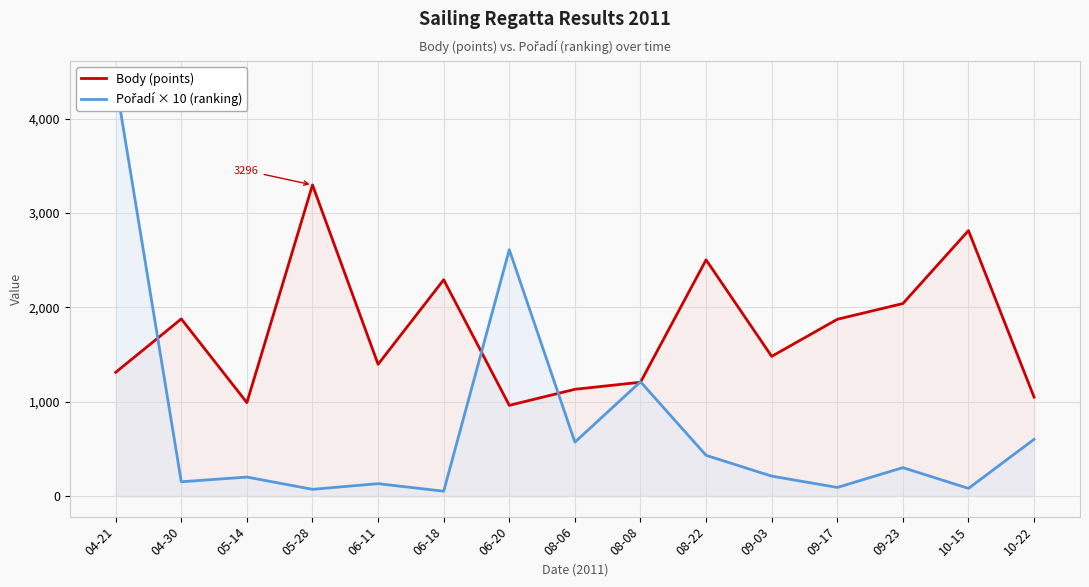

What is the difference between the second highest and second lowest values in the Pořadí × 10 (ranking) series?

2540